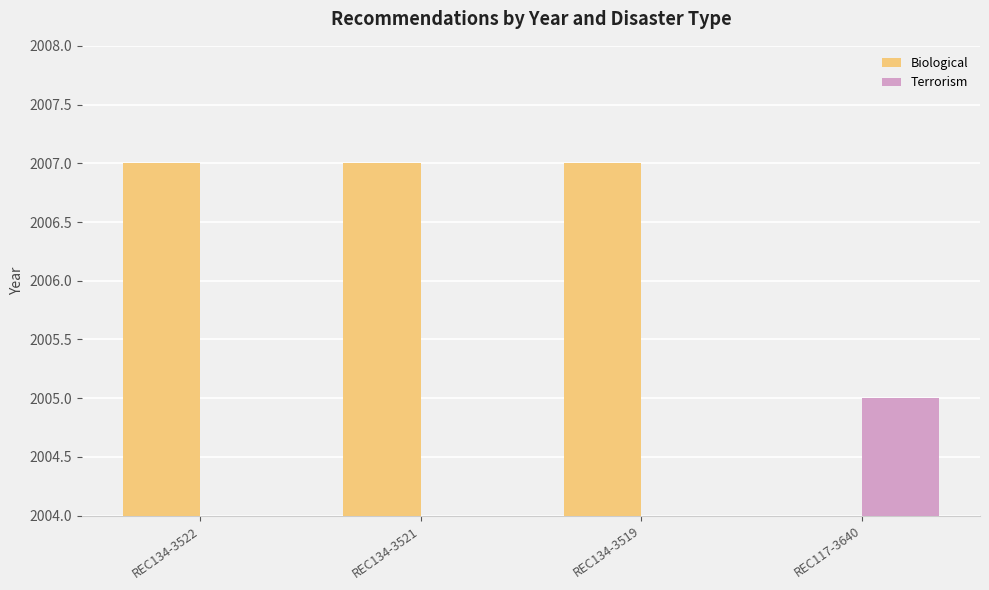

Which series has the largest total across all categories?

Biological